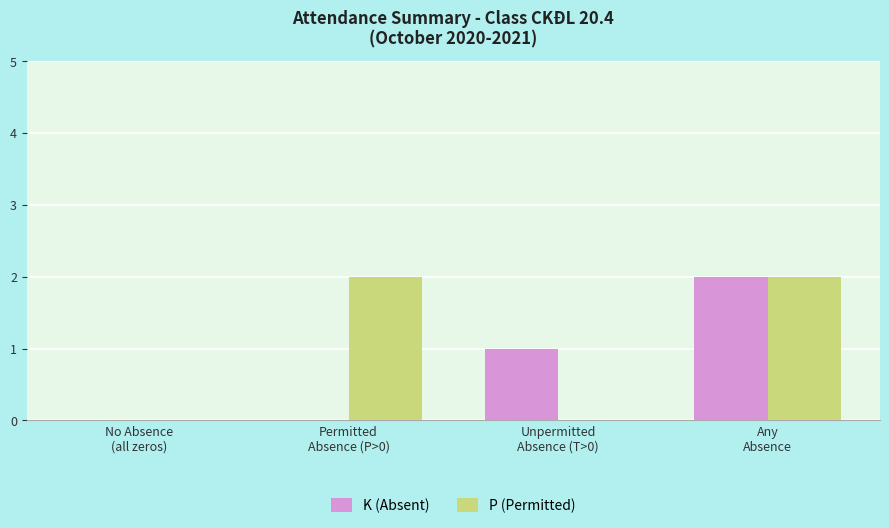

What are all the series names shown in the legend?

K (Absent), P (Permitted)